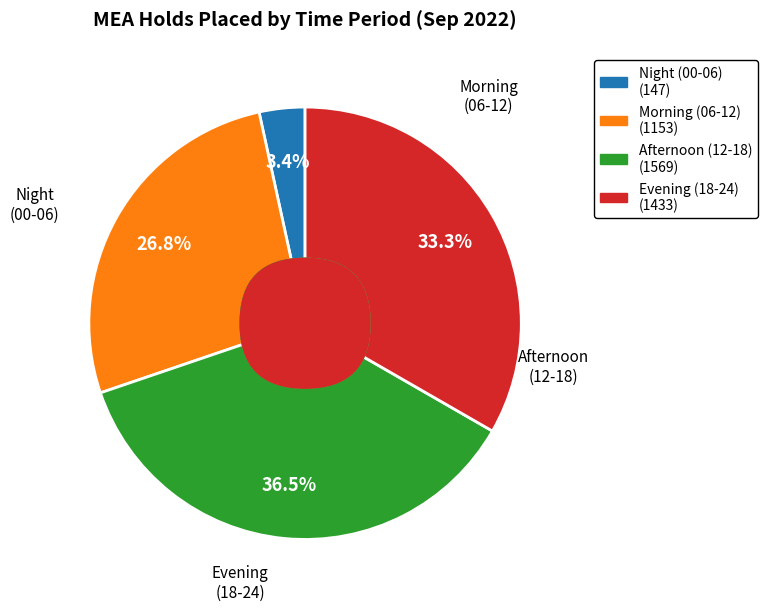

Does any single category account for the majority?

No